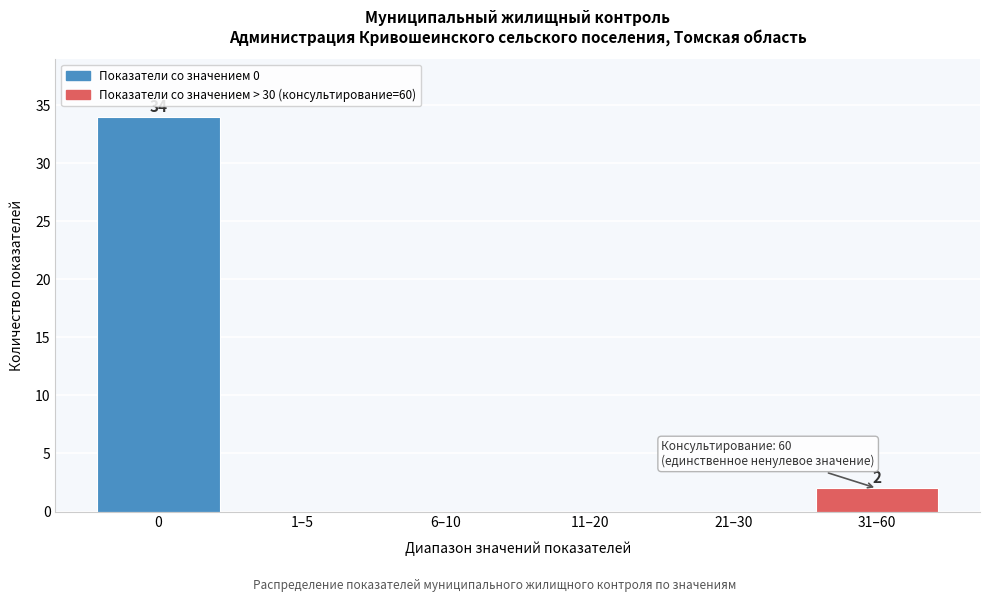

Reading left to right, what are all the values shown in this chart?

0=34	1–5=0	6–10=0	11–20=0	21–30=0	31–60=2